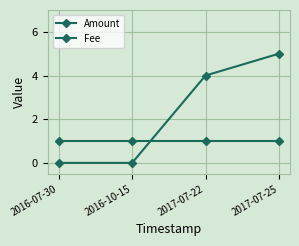

Count the number of data series in this chart.

2